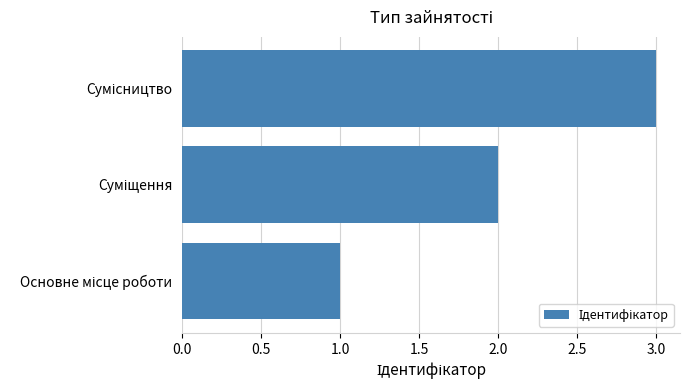

What is the sum of all values?

6